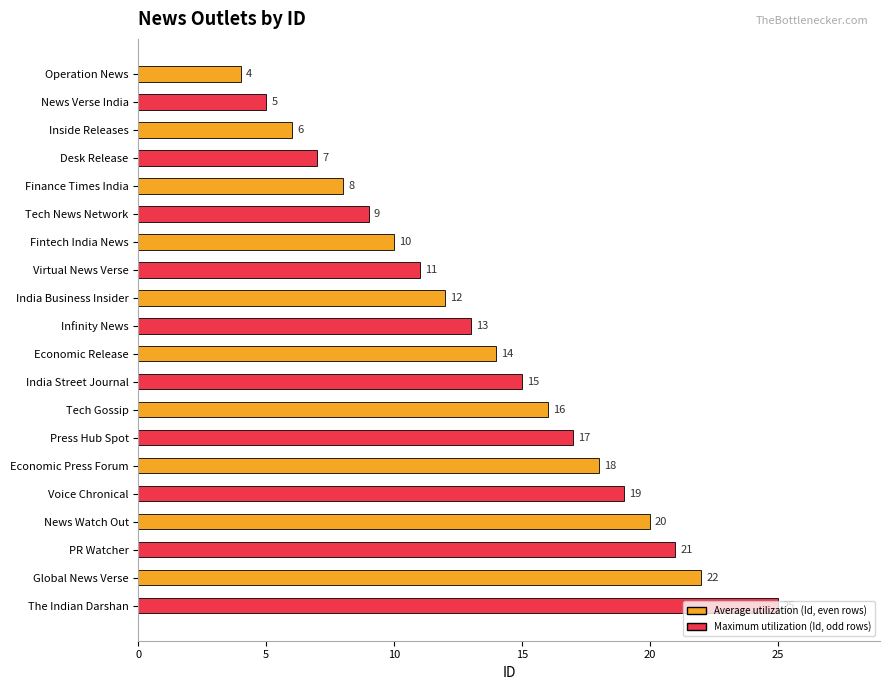

What is the change in value from Operation News to Voice Chronical?

+15